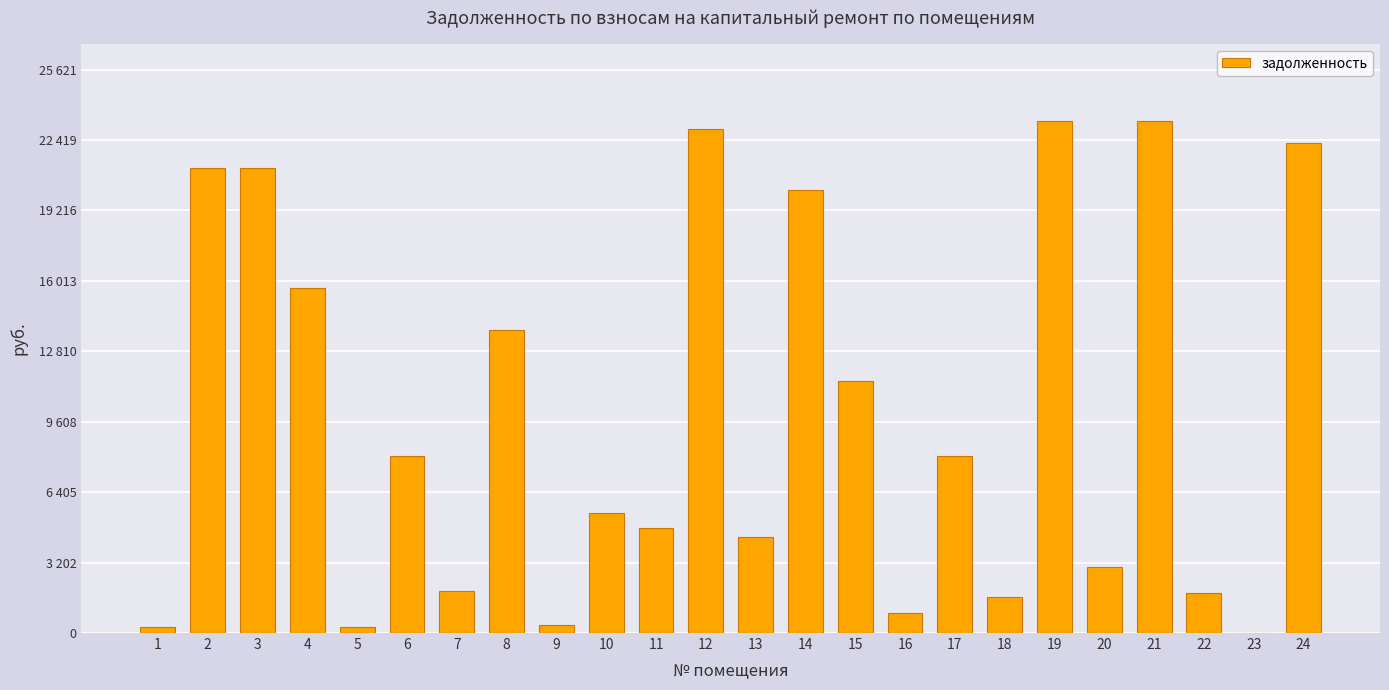

The value at 10 is 3004.2. True or false?

False